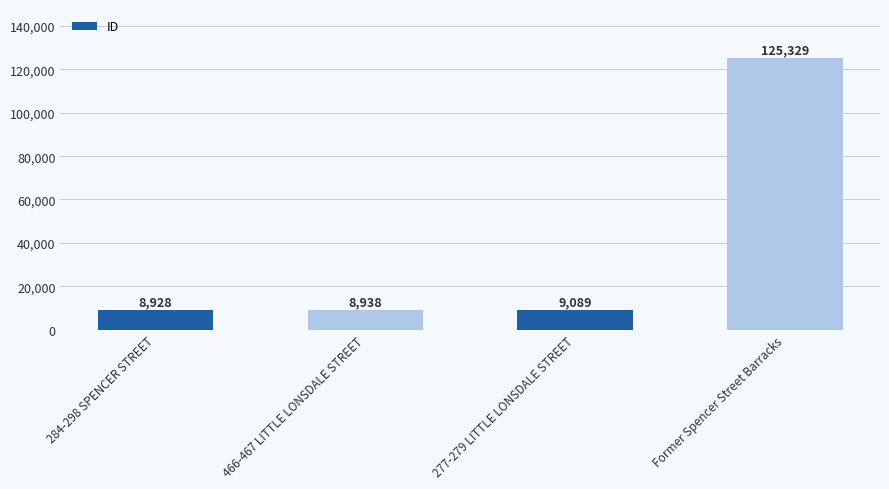

What position from the right is 277-279 LITTLE LONSDALE STREET?

2